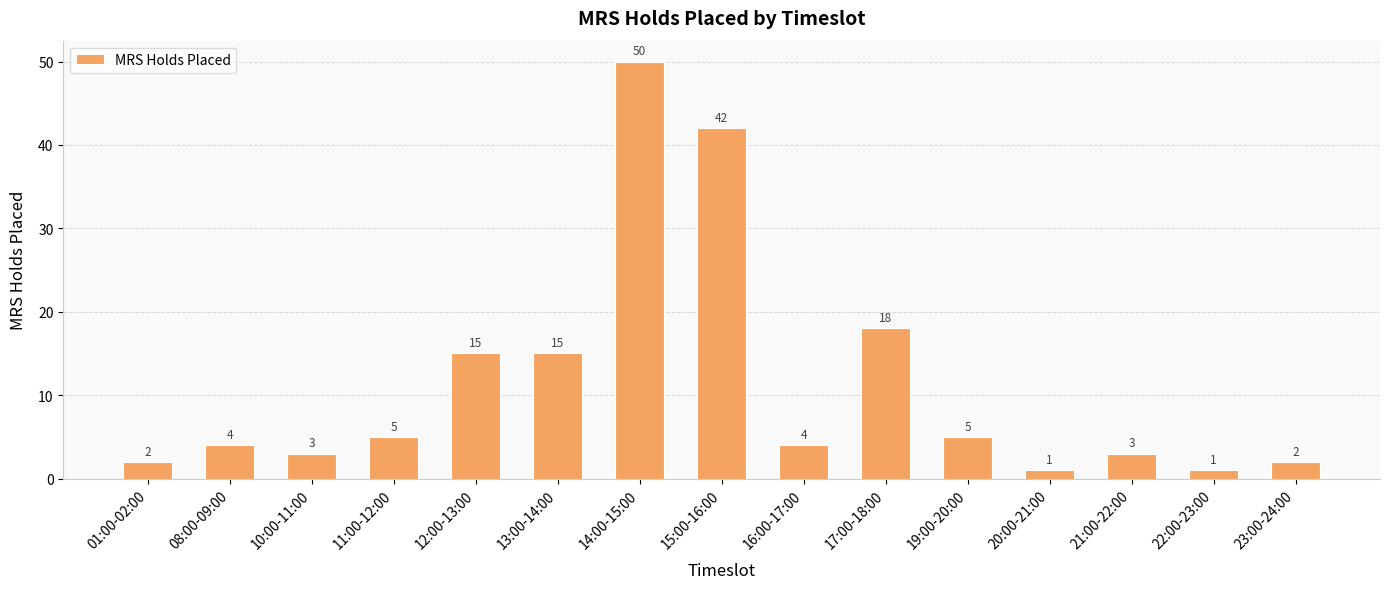

What is the difference between the maximum and minimum values?

49